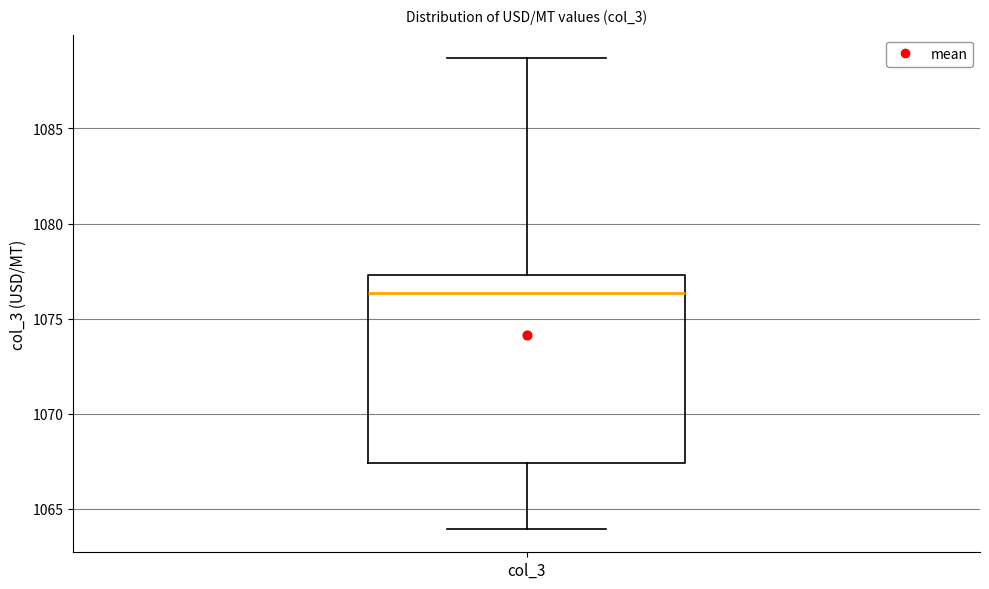

Transcribe this box plot: give where the median line is, the range the box spans, and where the two whiskers end, as read against the y-axis. The values are not printed on the chart, so give them approximately, as read against the axis.

median 1076.5, box 1067.5 to 1077.5, whiskers 1064.0 to 1088.5